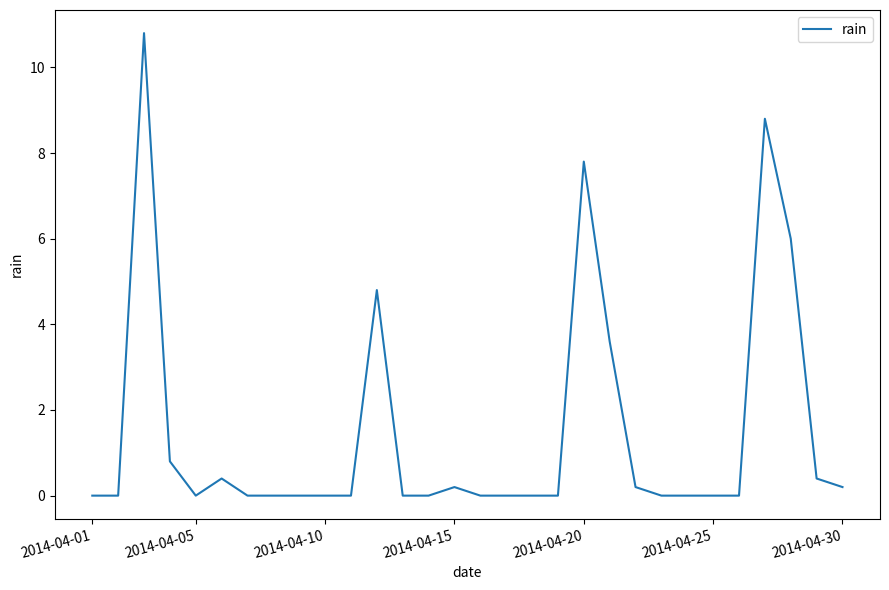

What is the difference between the maximum and minimum values?

10.8